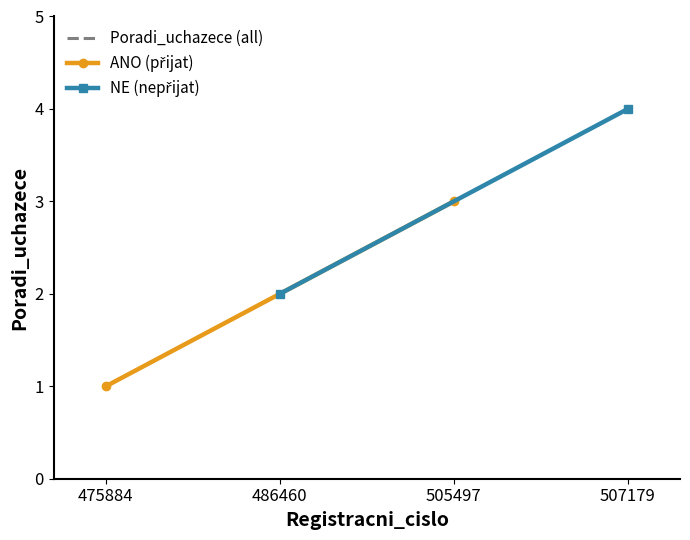

At which category does the chart reach its peak across all series?

507179